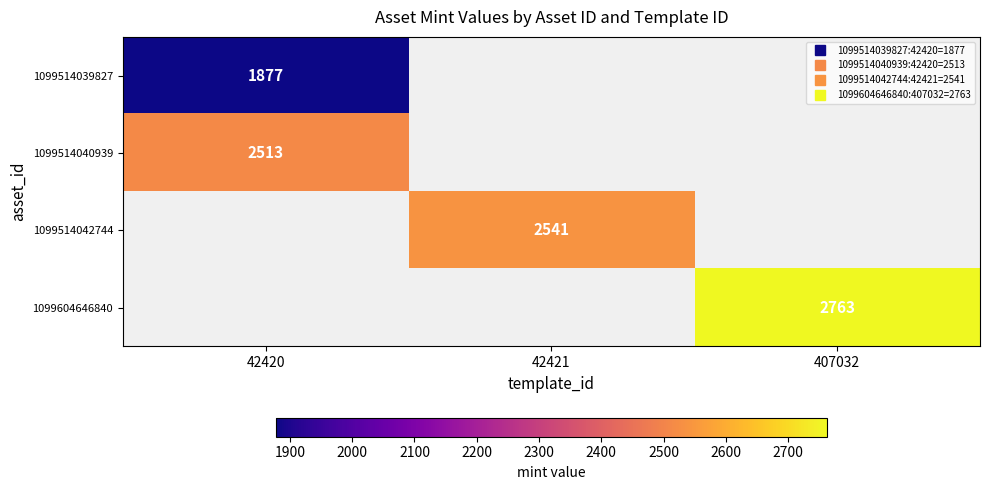

List the series in order of their overall mean, lowest first.

1099514039827, 1099514040939, 1099514042744, 1099604646840